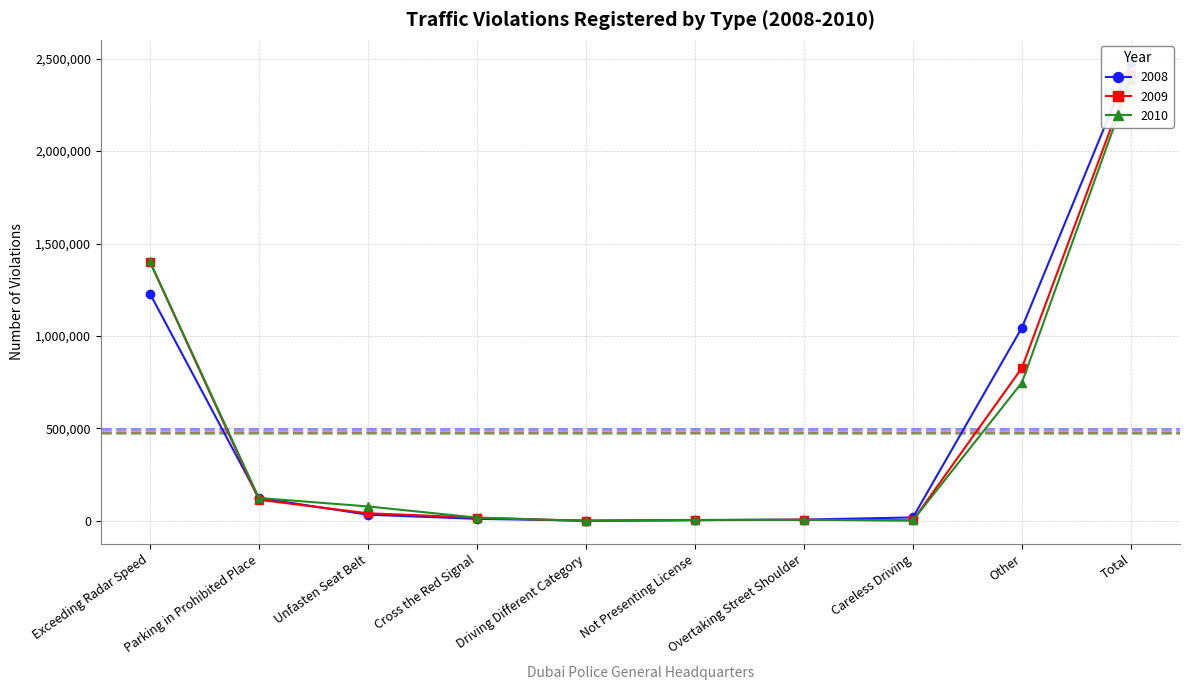

What is the label of the 9th point from the left?

Other